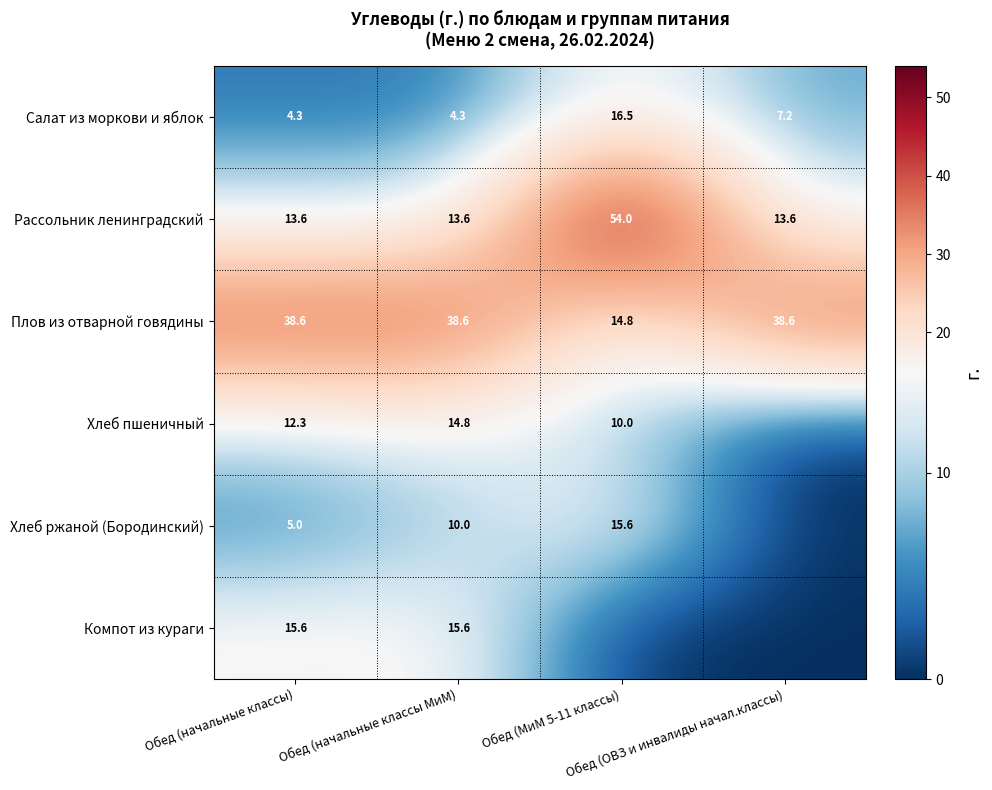

What is the spread (max minus min) of values at Обед (начальные классы)?

34.3